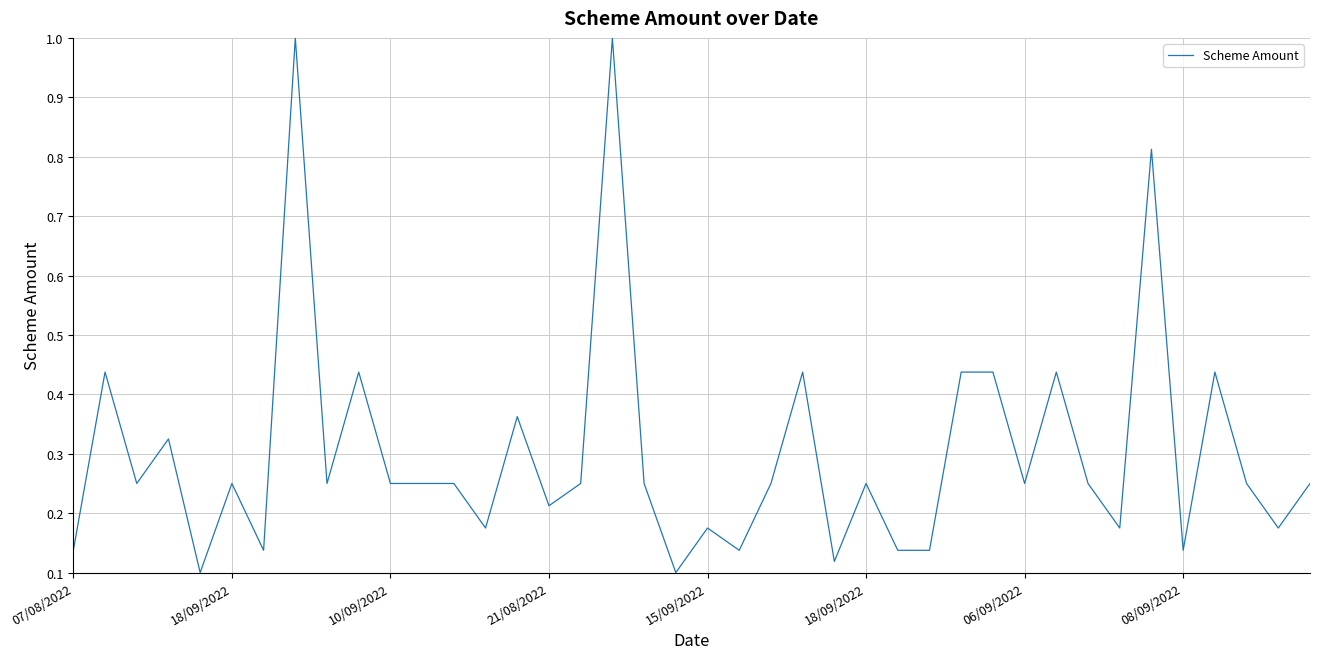

What is the greatest value displayed?

1.0